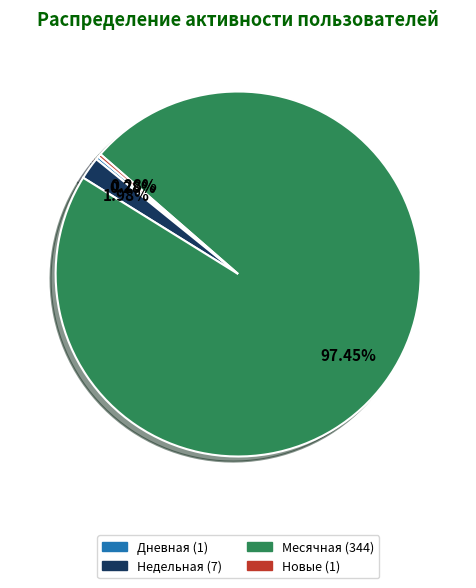

Is there a majority slice in this chart?

Yes